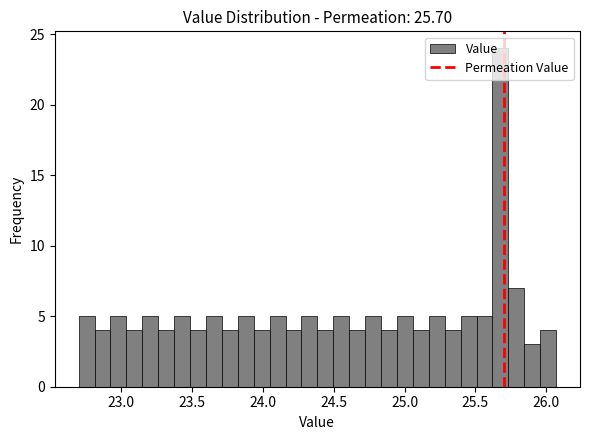

Read against the x-axis, roughly where is the centre of the tallest bar?

25.70